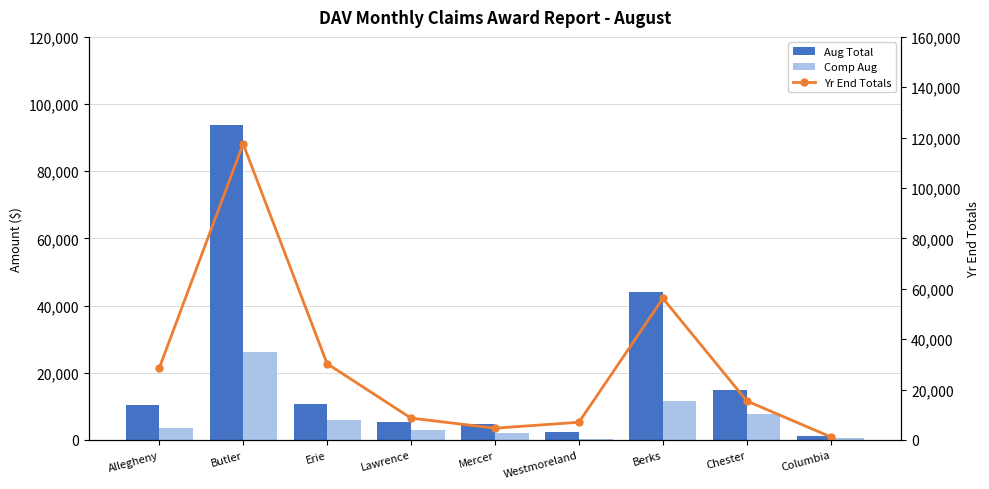

What is the difference between the Comp Aug values at Lawrence and Allegheny?

605